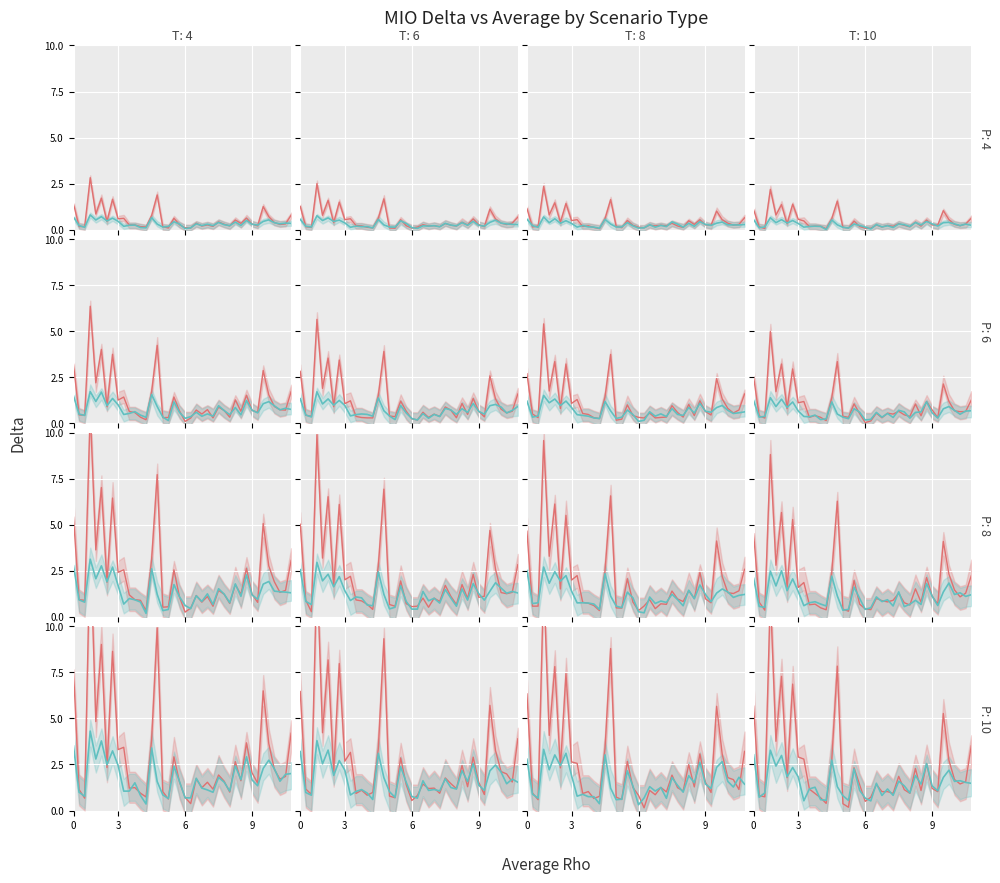

What is the value of the Parallel point at the 16th from the left?

1.3